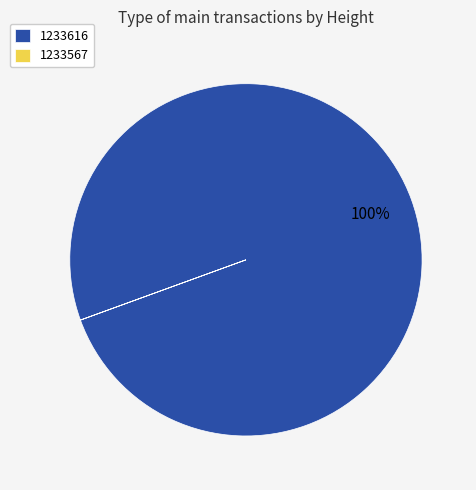

True or false: 1233616 accounts for 100% of the total.

True